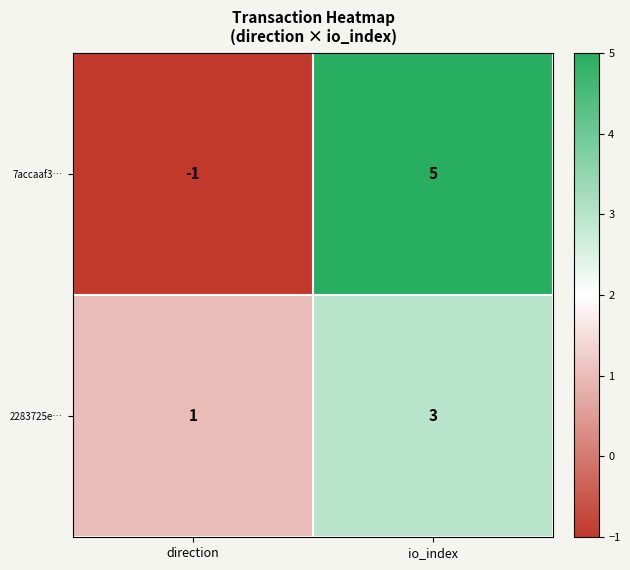

What is the difference between the maximum and minimum values in the 7accaaf3… series?

6